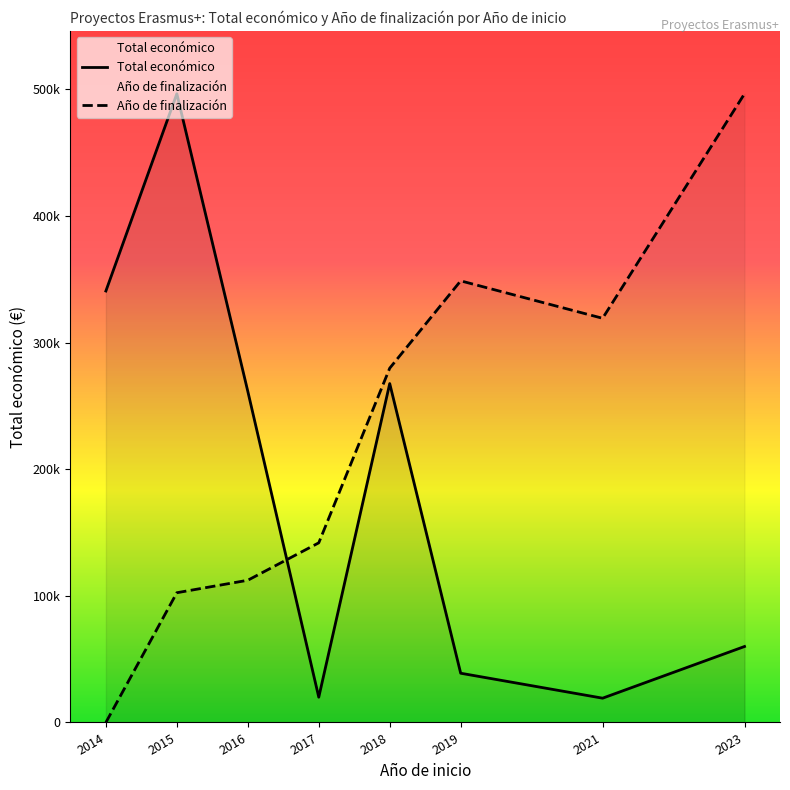

Where is Año de finalización nearest to the value 248284?

2018